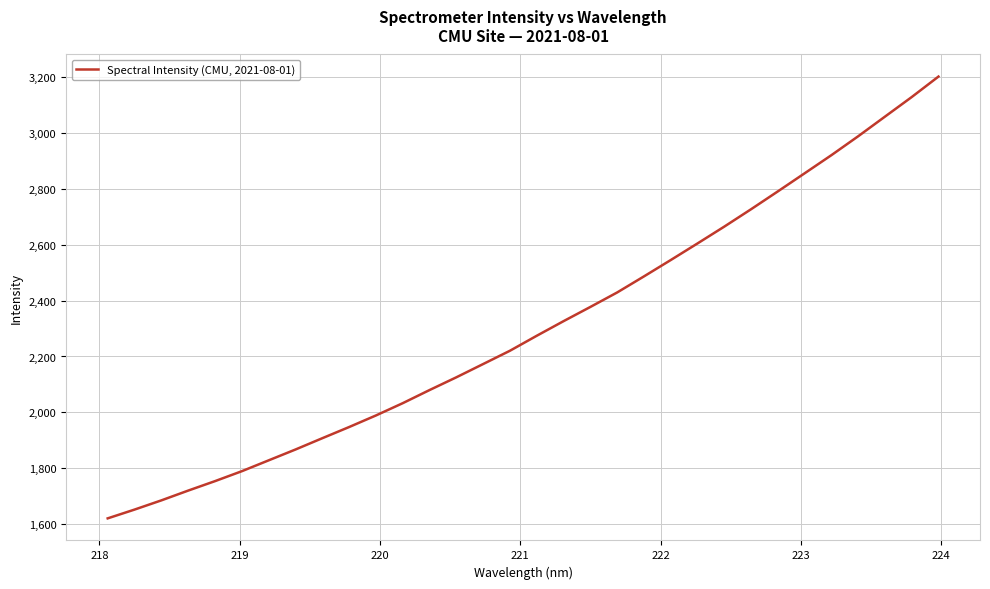

Reading left to right, what are all the values shown in this chart?

1620.9	1652.3	1685.2	1720.2	1754.1	1789.6	1828.4	1867.2	1907.6	1947.6	1989.0	2032.9	2079.9	2125.5	2173.0	2220.5	2274.1	2326.3	2377.2	2428.9	2486.4	2545.0	2604.4	2664.6	2726.8	2790.6	2855.3	2920.2	2987.8	3058.0	3128.1	3201.3